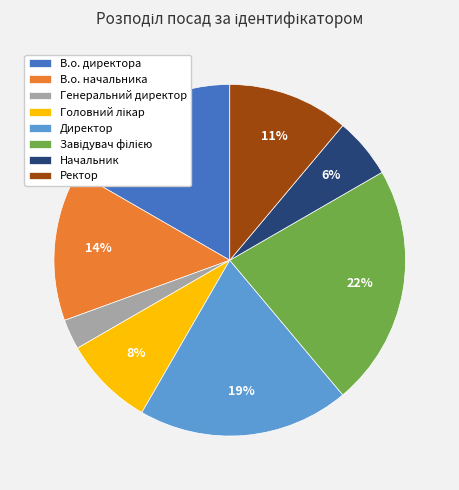

To the nearest percent, what is the difference between the largest and smallest slice percentages?

19%